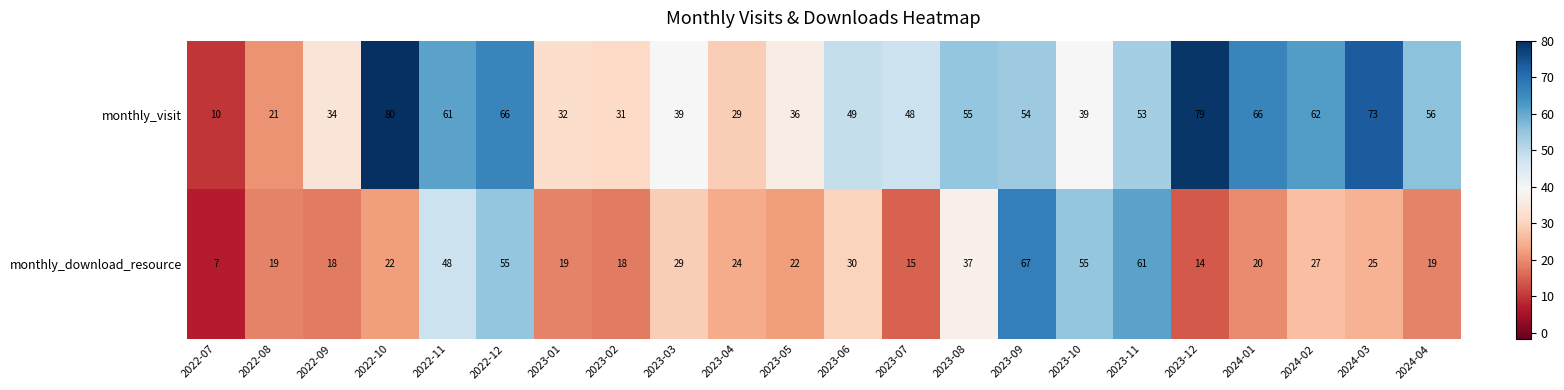

At which category does the chart reach its peak across all series?

2022-10